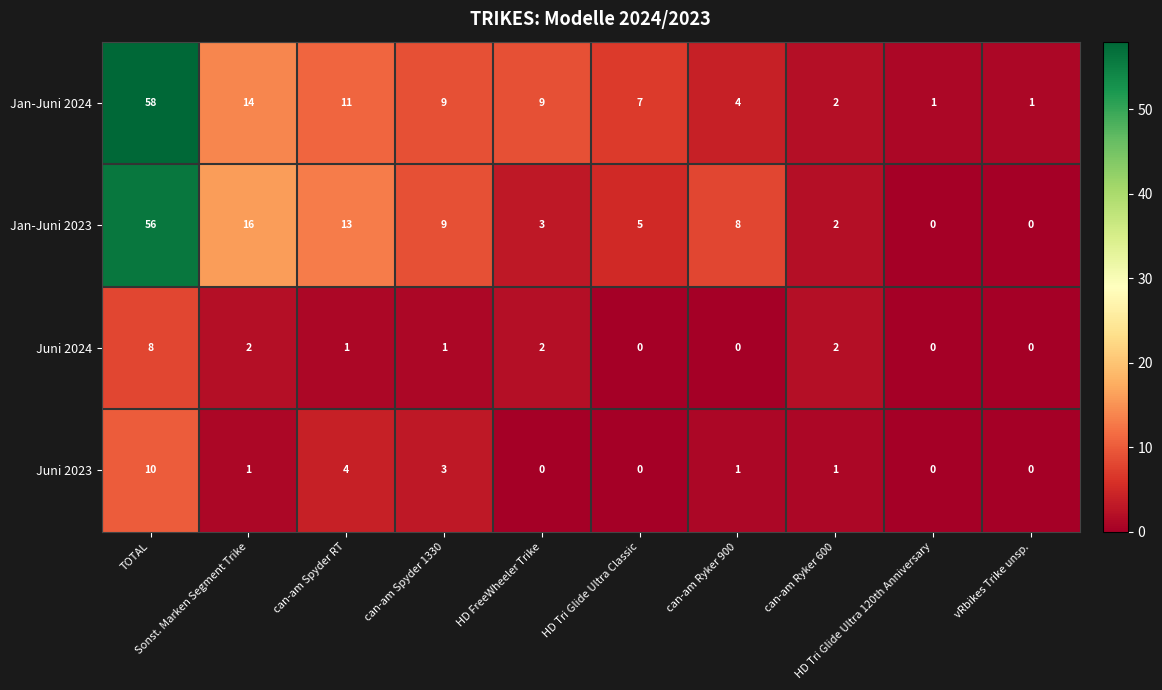

List the series in order of their peak value, lowest first.

Juni 2024, Juni 2023, Jan-Juni 2023, Jan-Juni 2024